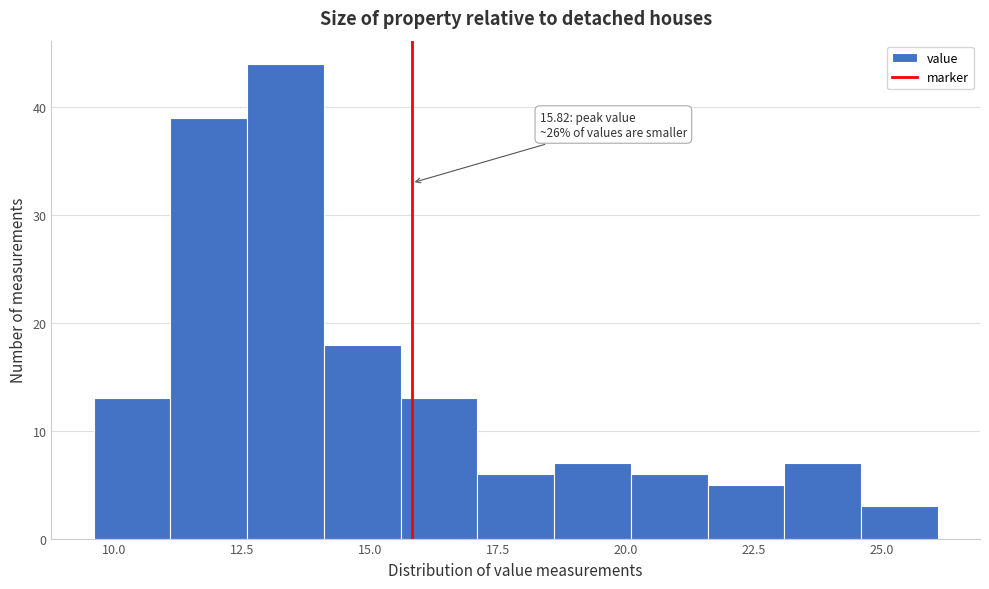

Read against the x-axis, roughly where is the centre of the tallest bar?

13.5